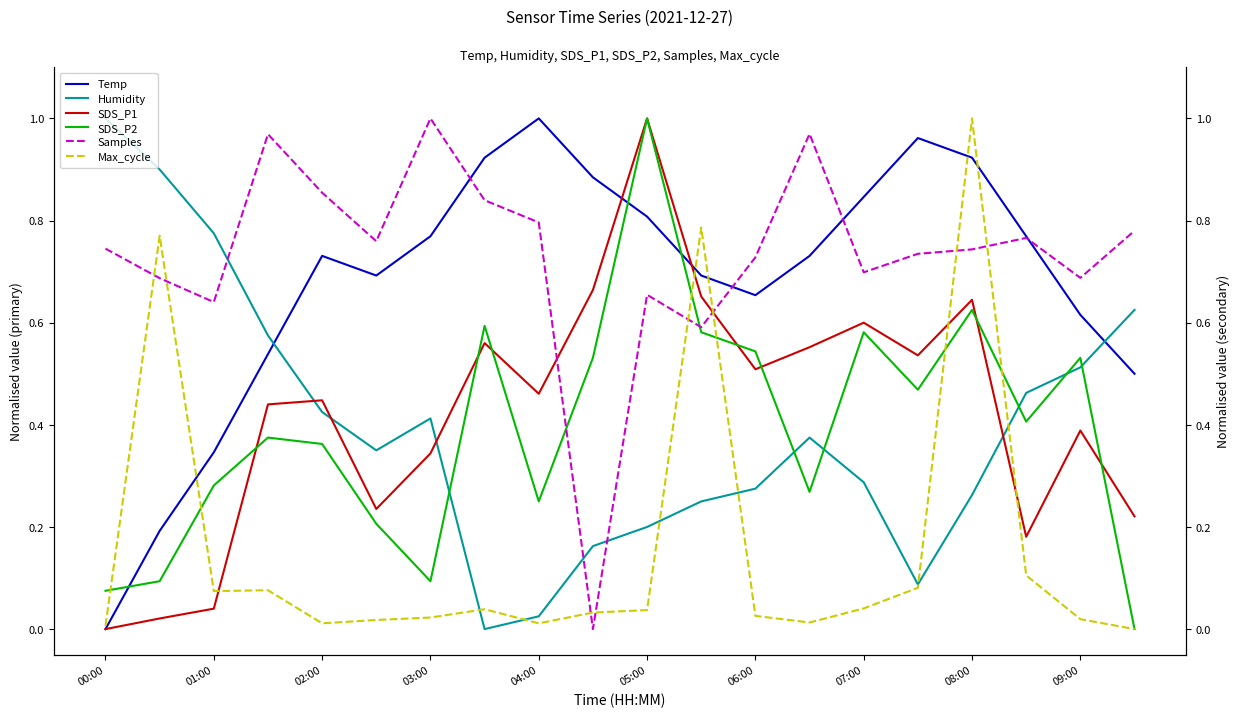

Which series ends up on top after the final intersection of Humidity and SDS_P1?

Humidity